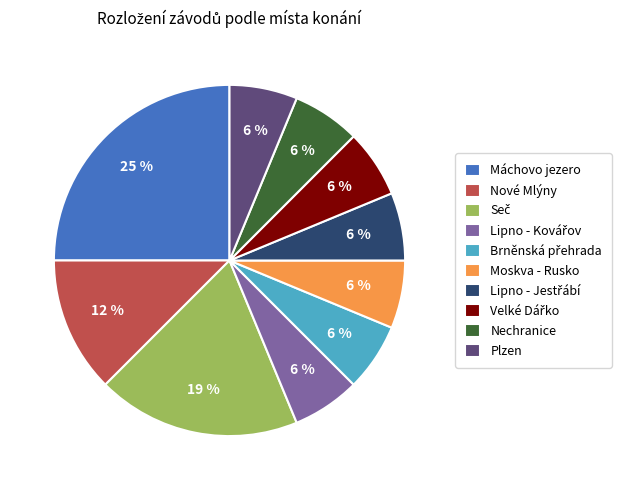

True or false: Moskva - Rusko accounts for 1% of the total.

False